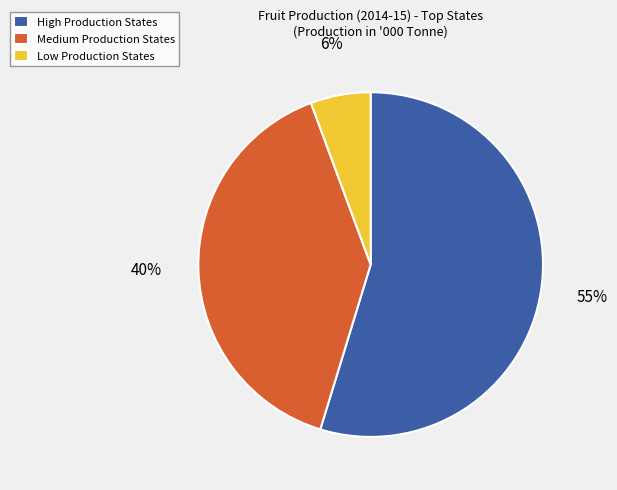

Is High Production States the majority of the pie?

Yes